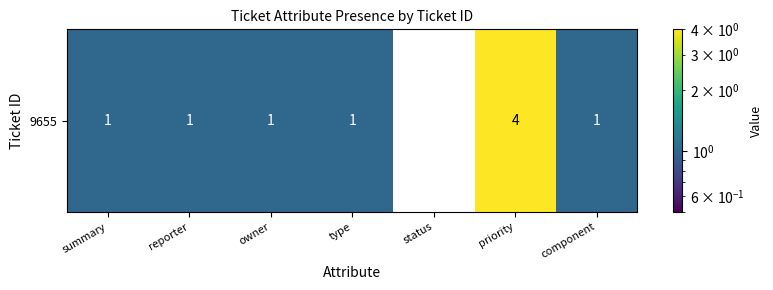

True or false: the data shows 1 at owner.

True